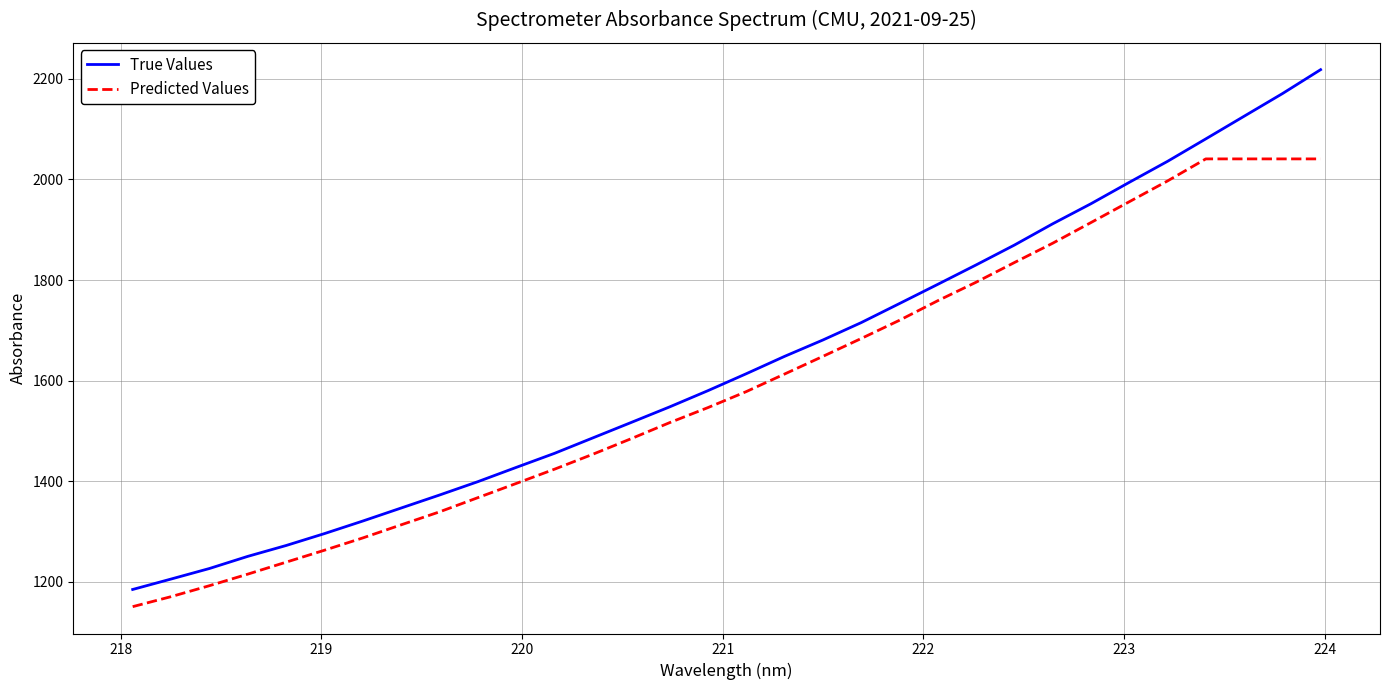

True or false: True Values and Predicted Values cross at least once.

False